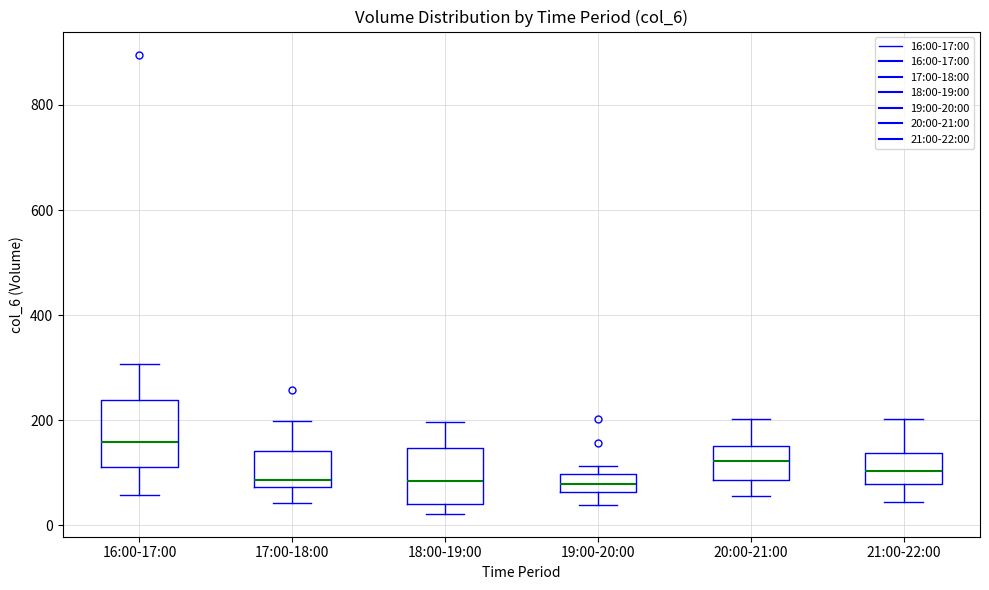

Reading left to right, transcribe this box plot: for each box, give where its median line is, the range the box spans, and where its two whiskers end, as read against the y-axis. The values are not printed on the chart, so give them approximately, as read against the axis.

16:00-17:00: median 160, box 120 to 240, whiskers 60 to 300
17:00-18:00: median 80 (just above the box's lower edge), box 80 to 140, whiskers 40 to 200
18:00-19:00: median 80, box 40 to 140, whiskers 20 to 200
19:00-20:00: median 80, box 60 to 100, whiskers 40 to 120
20:00-21:00: median 120, box 80 to 160, whiskers 60 to 200
21:00-22:00: median 100, box 80 to 140, whiskers 40 to 200